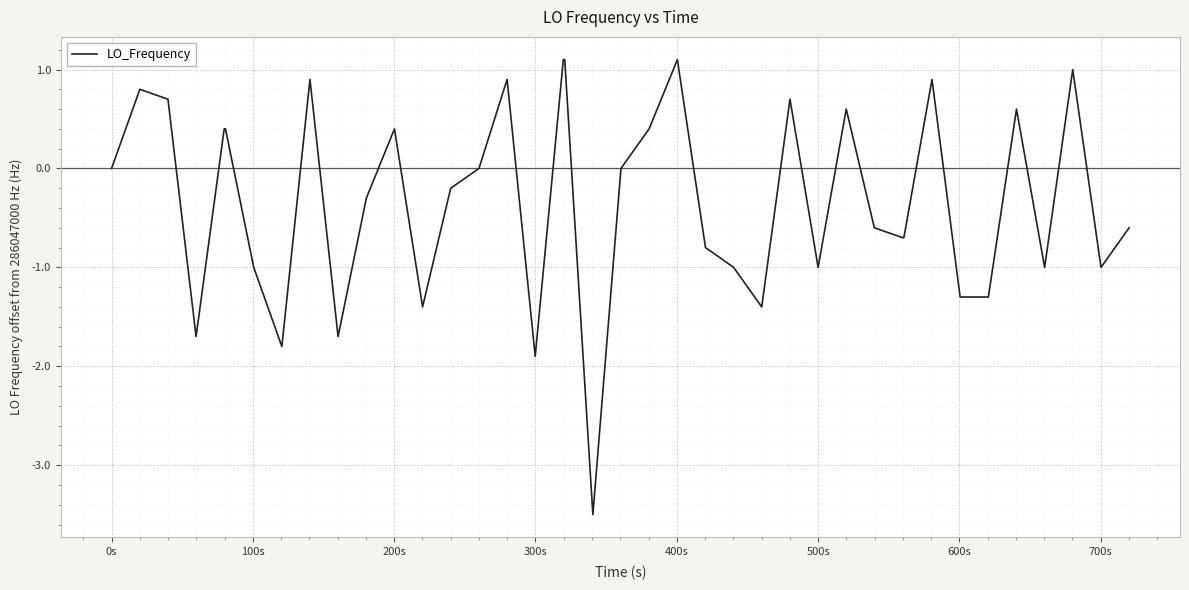

How many distinct data groups are displayed?

1